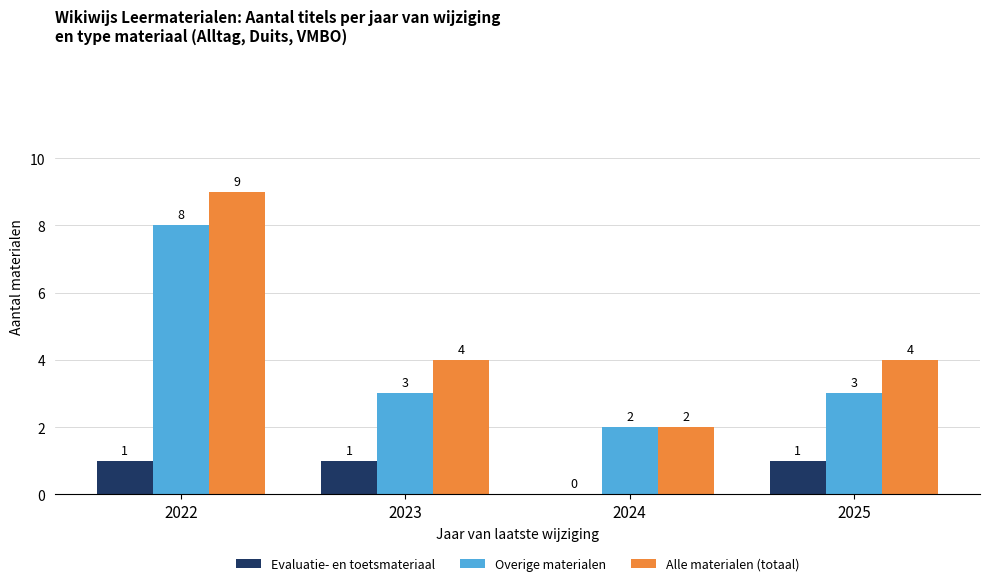

At which category is the sum across all series the highest?

2022